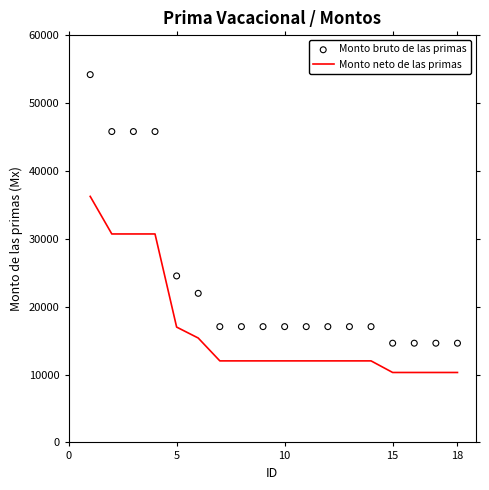

Which series has the largest total across all categories?

Monto bruto de las primas